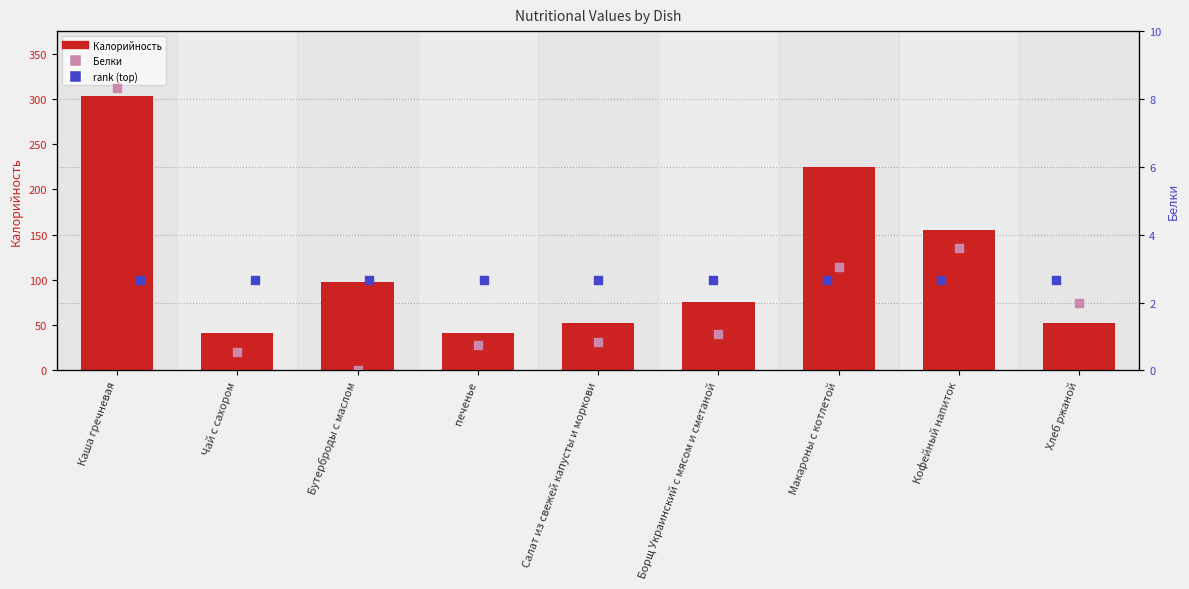

What is the total value across all series at Чай с сахором?

142.1